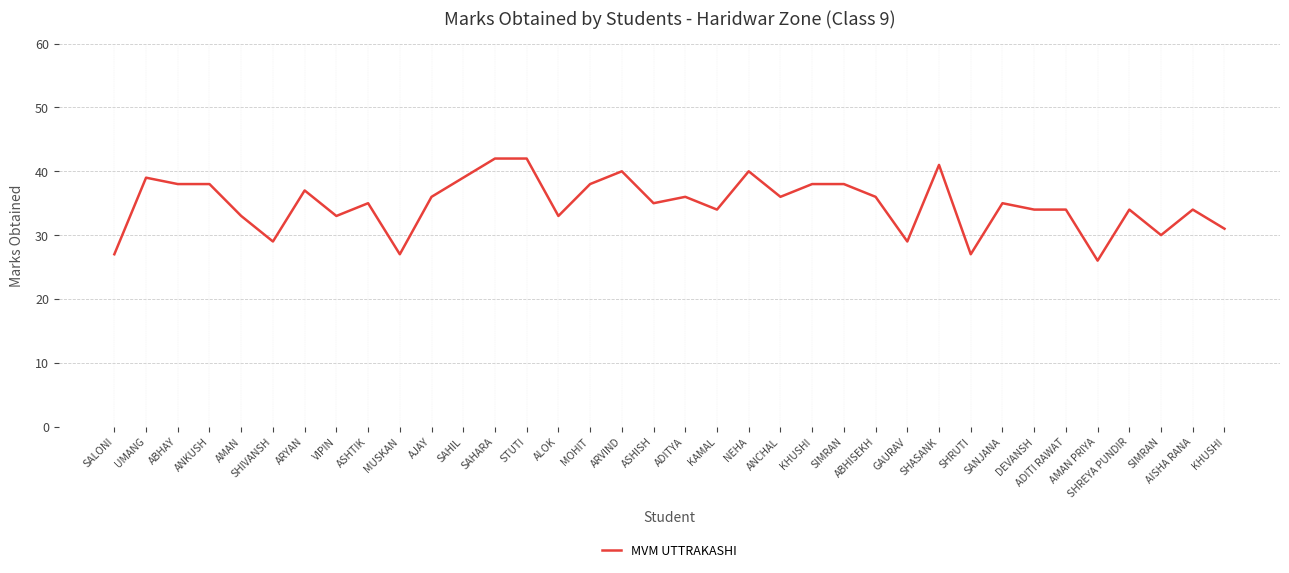

What is the difference between the maximum and minimum values?

16